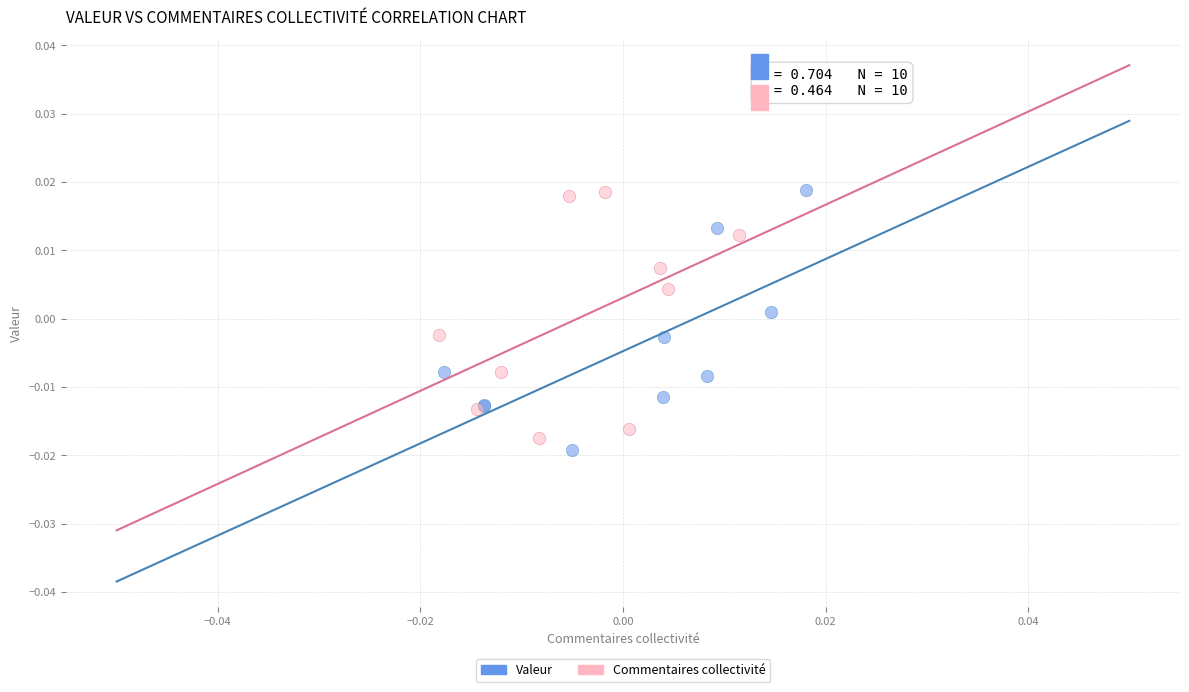

Which series contains the lowest Y value?

Valeur